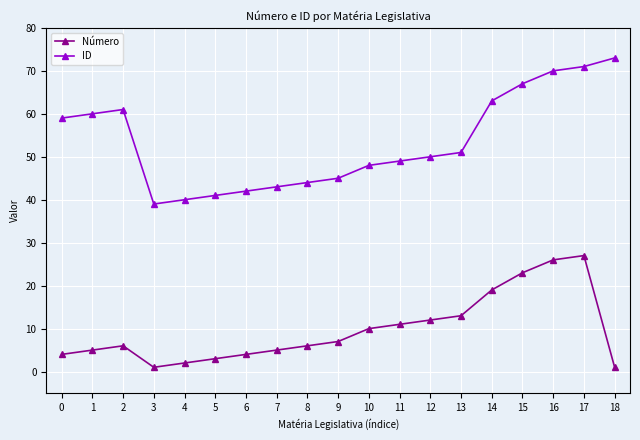

Which series has the largest range (max minus min)?

ID